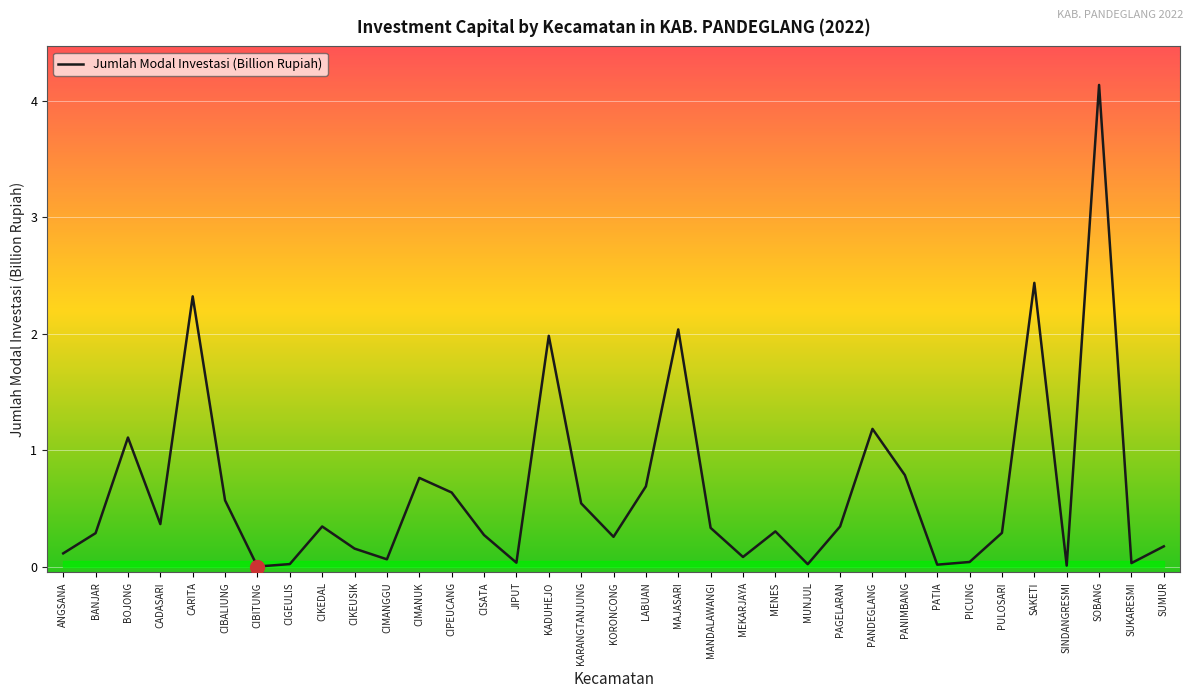

Where is the first local minimum?

CADASARI